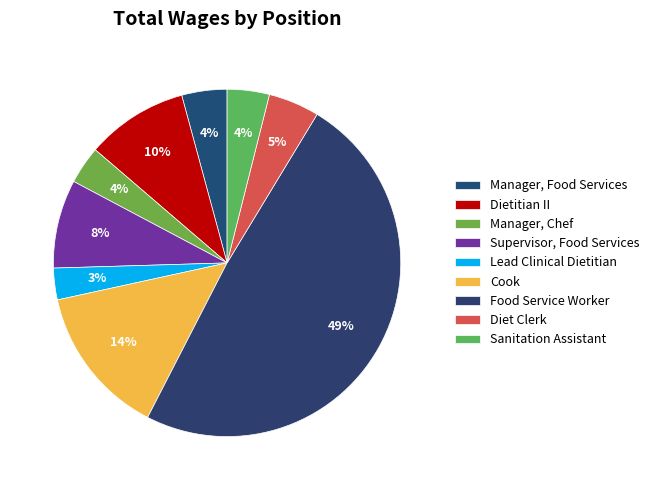

Which has a higher value, Manager, Chef or Manager, Food Services?

Manager, Food Services